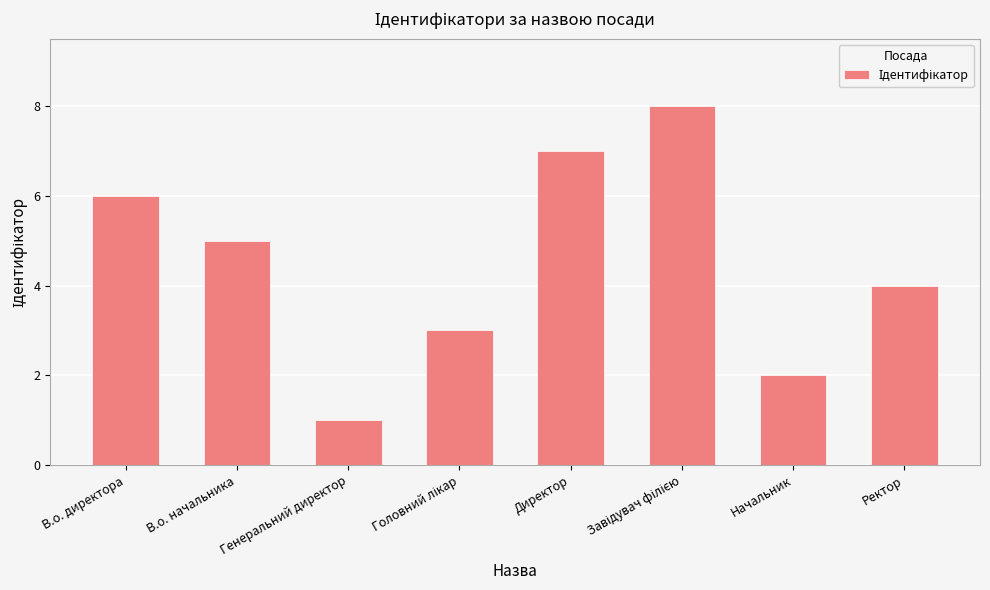

What is the maximum value shown in the chart?

8